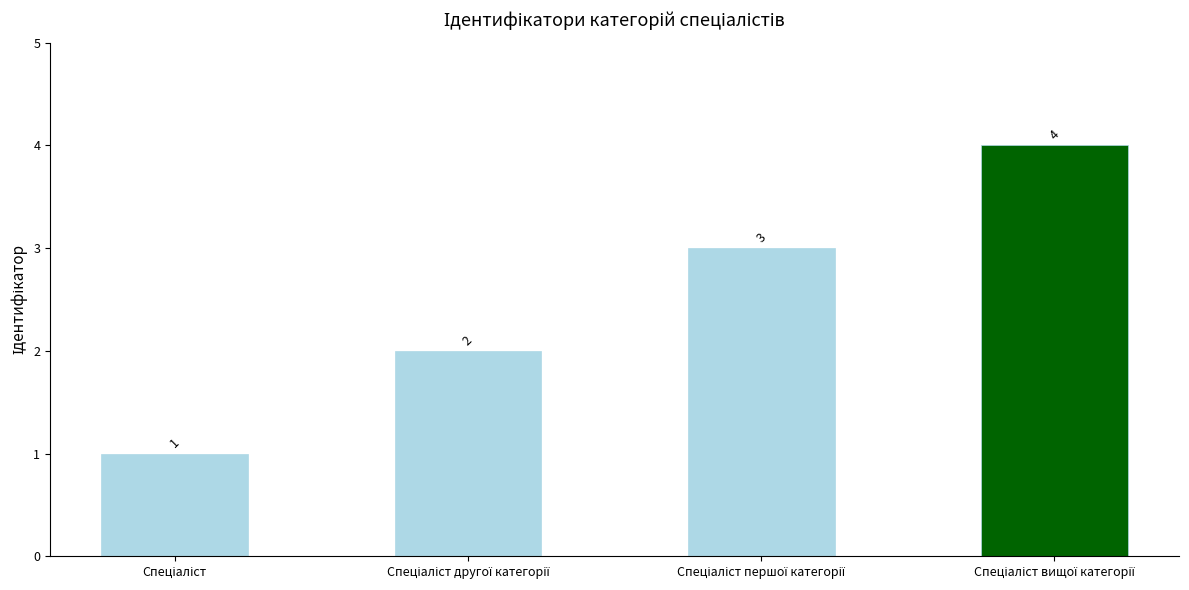

How many distinct data groups are displayed?

1